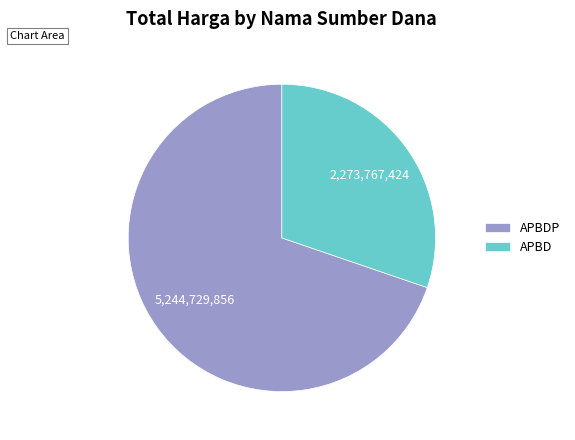

Rank the categories by value from highest to lowest.

APBDP, APBD